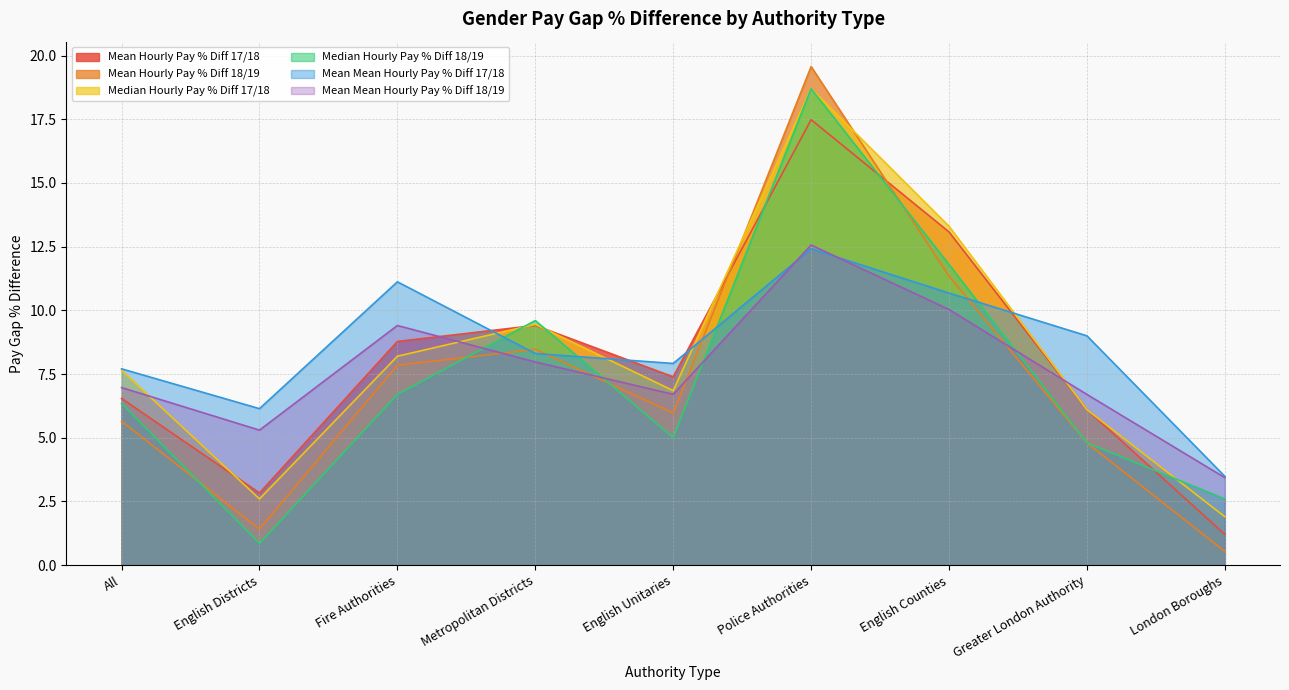

At which label is Median Hourly Pay % Diff 18/19 closest to 9?

Metropolitan Districts